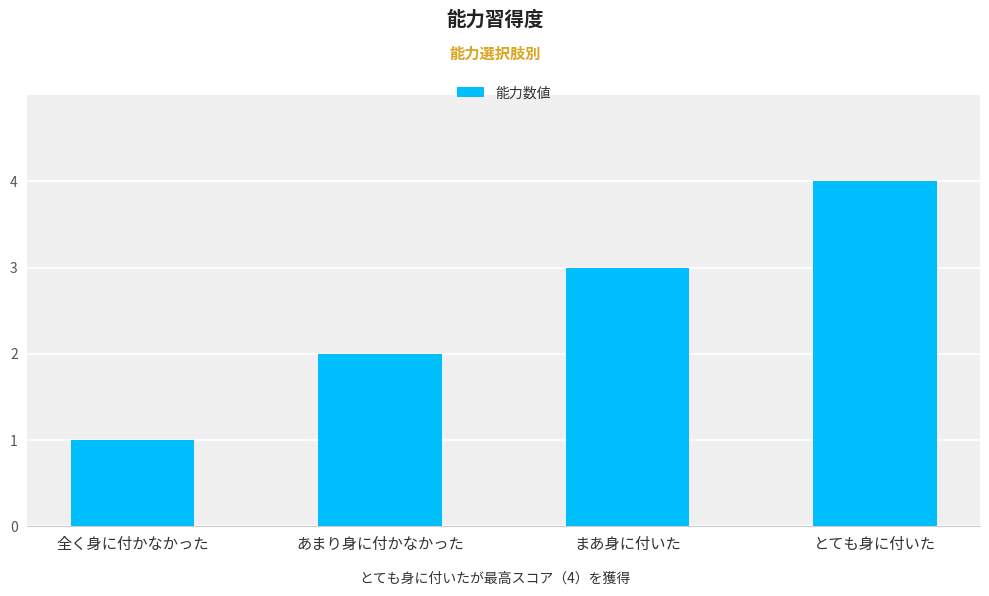

What is the value of the 2nd bar from the left?

2